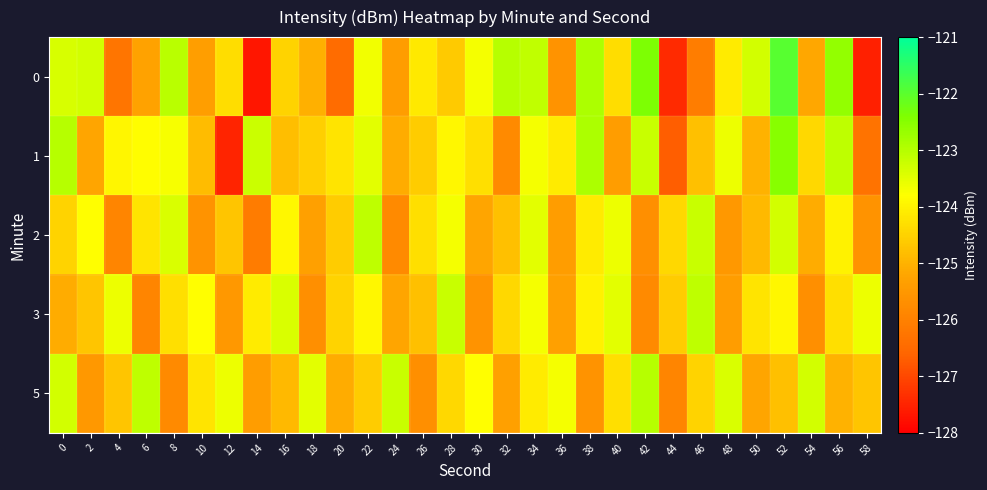

What is the greatest value displayed?

-122.0